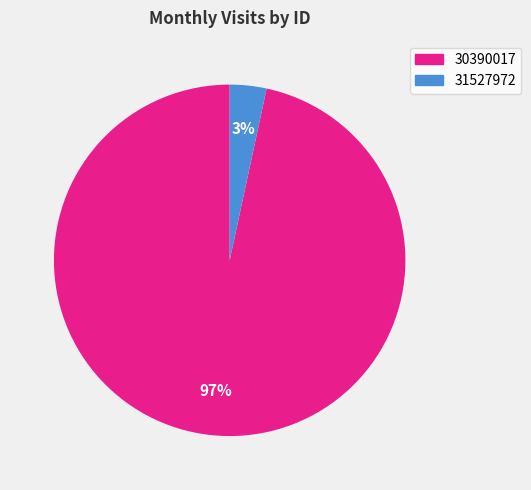

The 30390017 slice represents 97% of the pie. True or false?

True